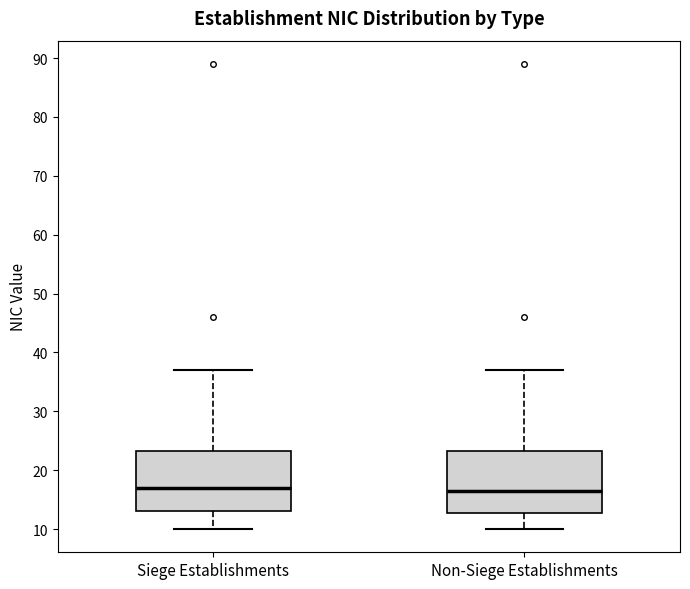

Reading left to right, transcribe this box plot: for each box, give where its median line is, the range the box spans, and where its two whiskers end, as read against the y-axis. The values are not printed on the chart, so give them approximately, as read against the axis.

Siege Establishments: median 17, box 13 to 23, whiskers 10 to 37
Non-Siege Establishments: median 17, box 13 to 23, whiskers 10 to 37